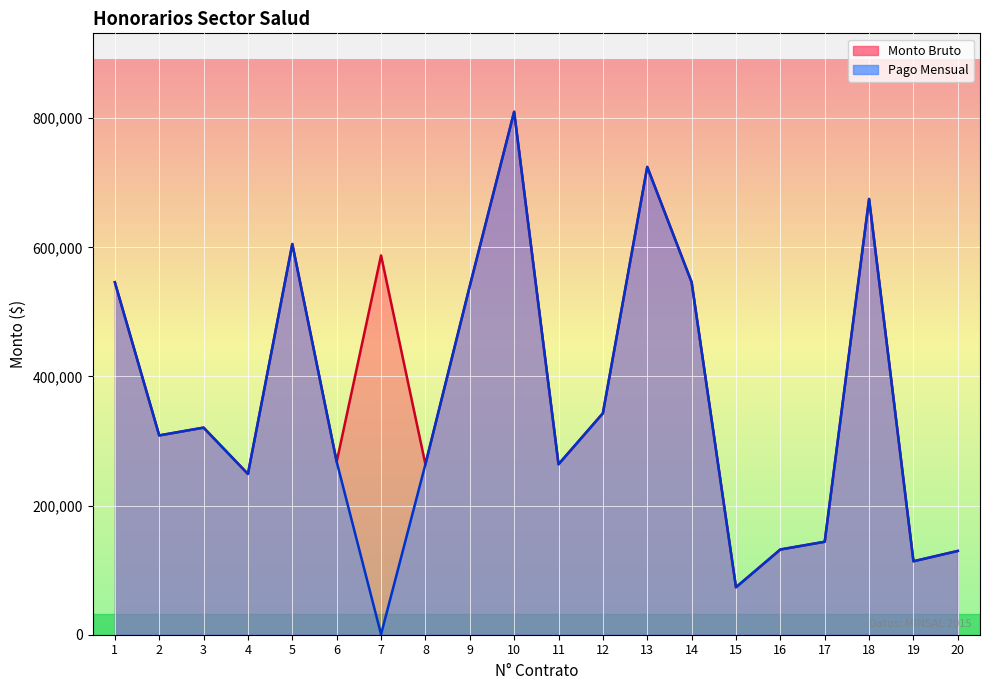

What is the sum of all Monto Bruto values?

7644601.0